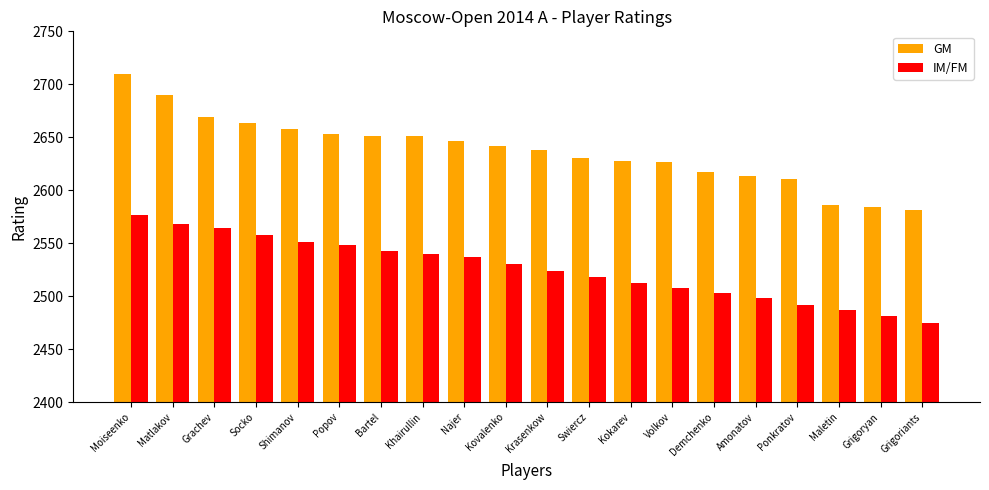

The value of GM at Kokarev is 4636. True or false?

False